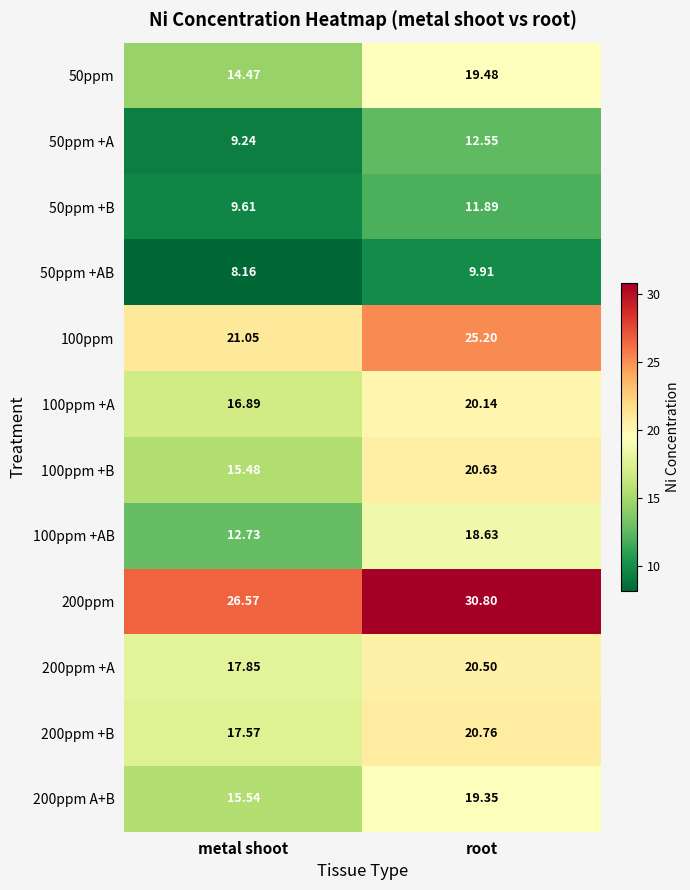

Where is 200ppm +A nearest to the value 19?

metal shoot